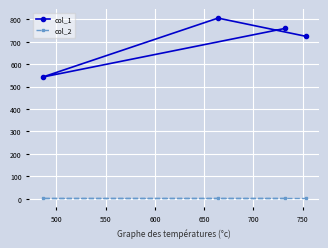

Which series has the widest spread of values?

col_1